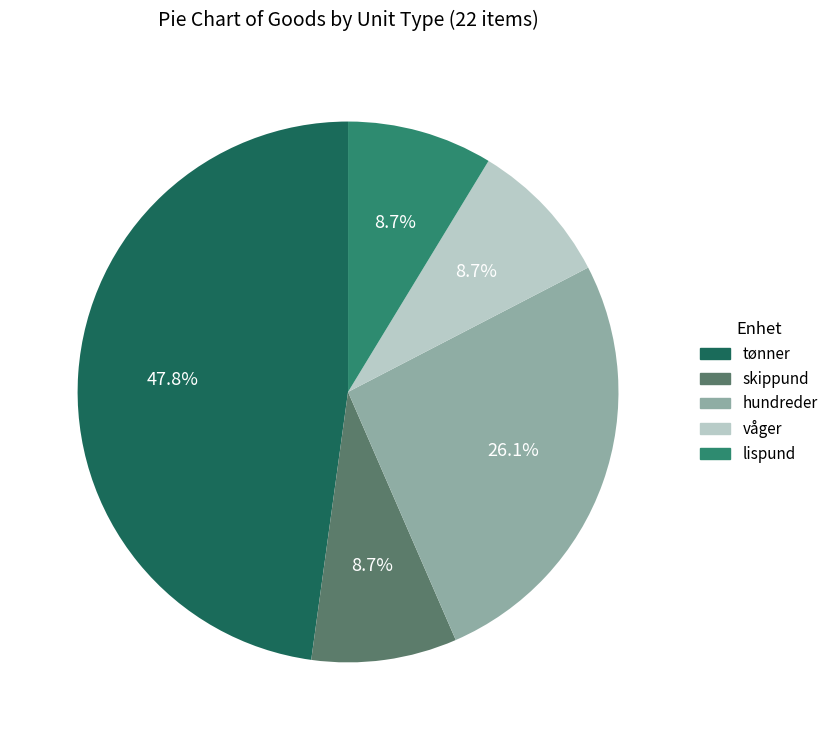

What percentage is the lispund slice, to the nearest percent?

9%